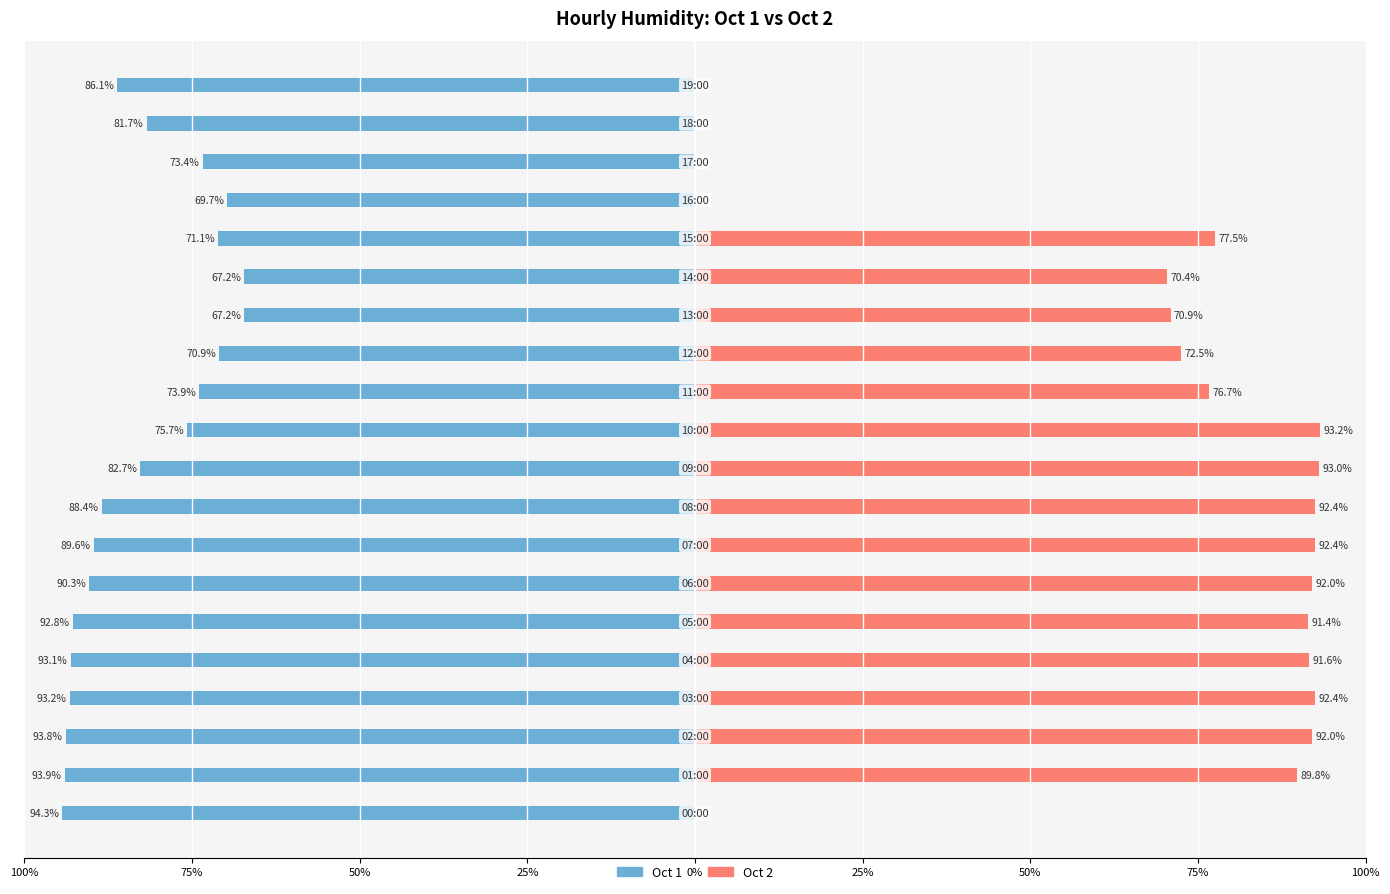

List the series in order of their overall mean, lowest first.

Oct 1, Oct 2